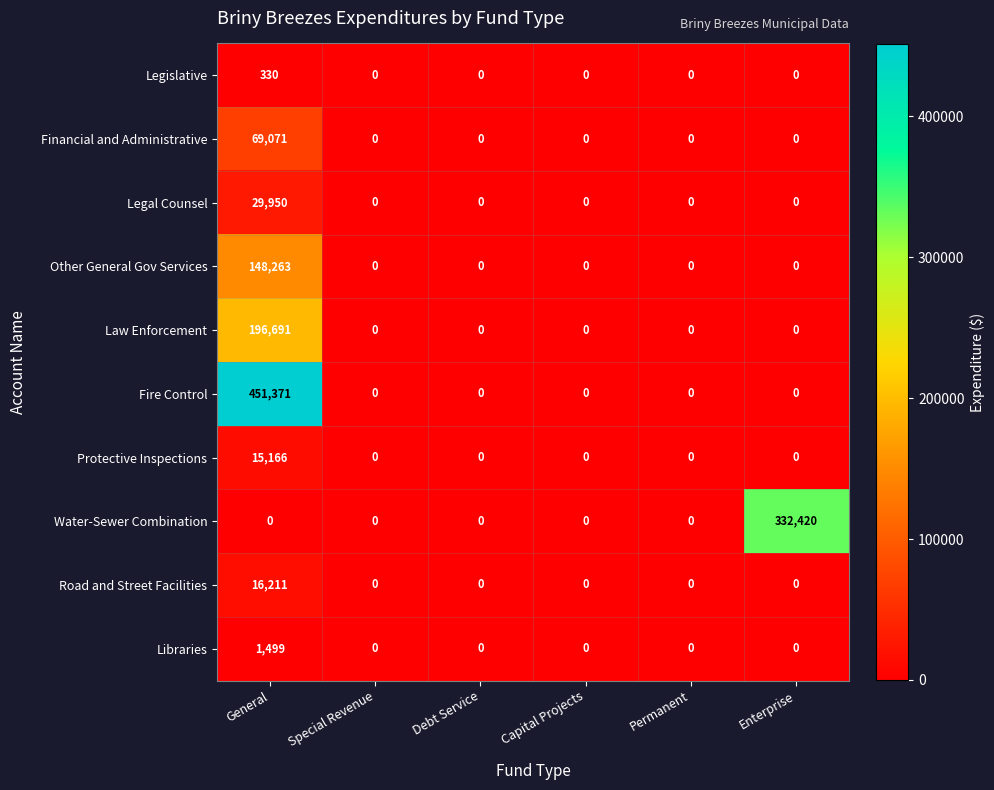

Which series has the largest range (max minus min)?

Fire Control